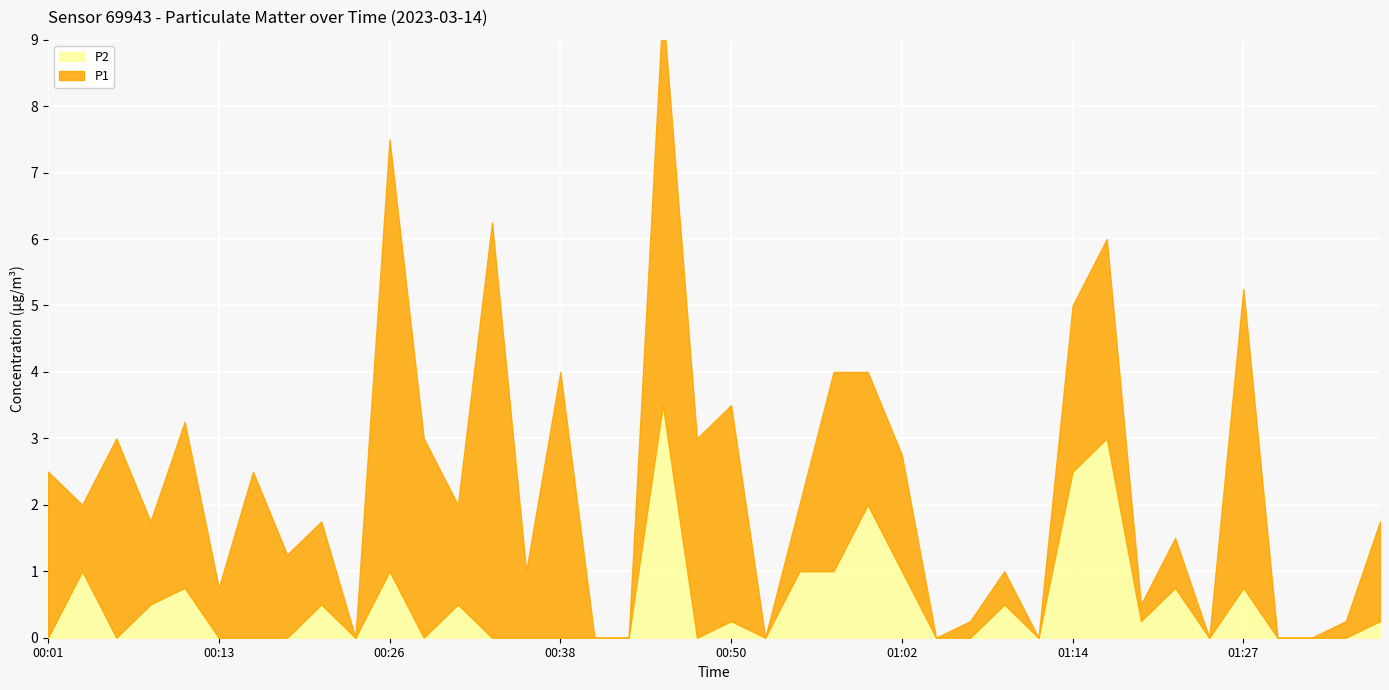

How many lines are shown in the chart?

2